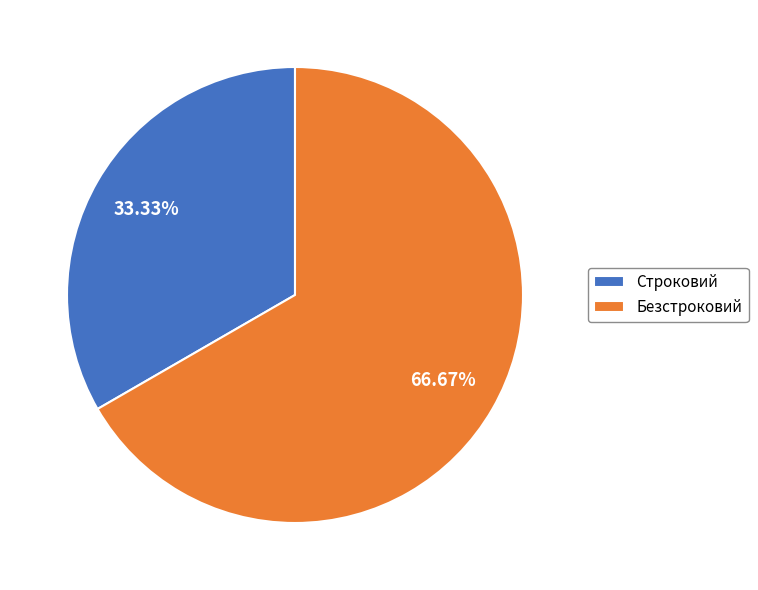

How many slices are in this pie chart?

2